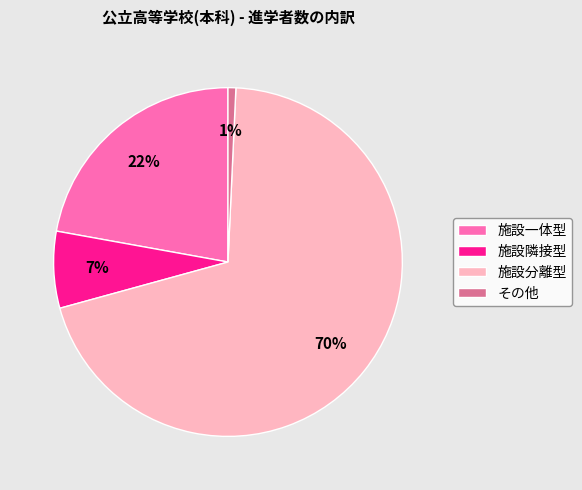

Between 施設一体型 and 施設分離型, which is larger?

施設分離型